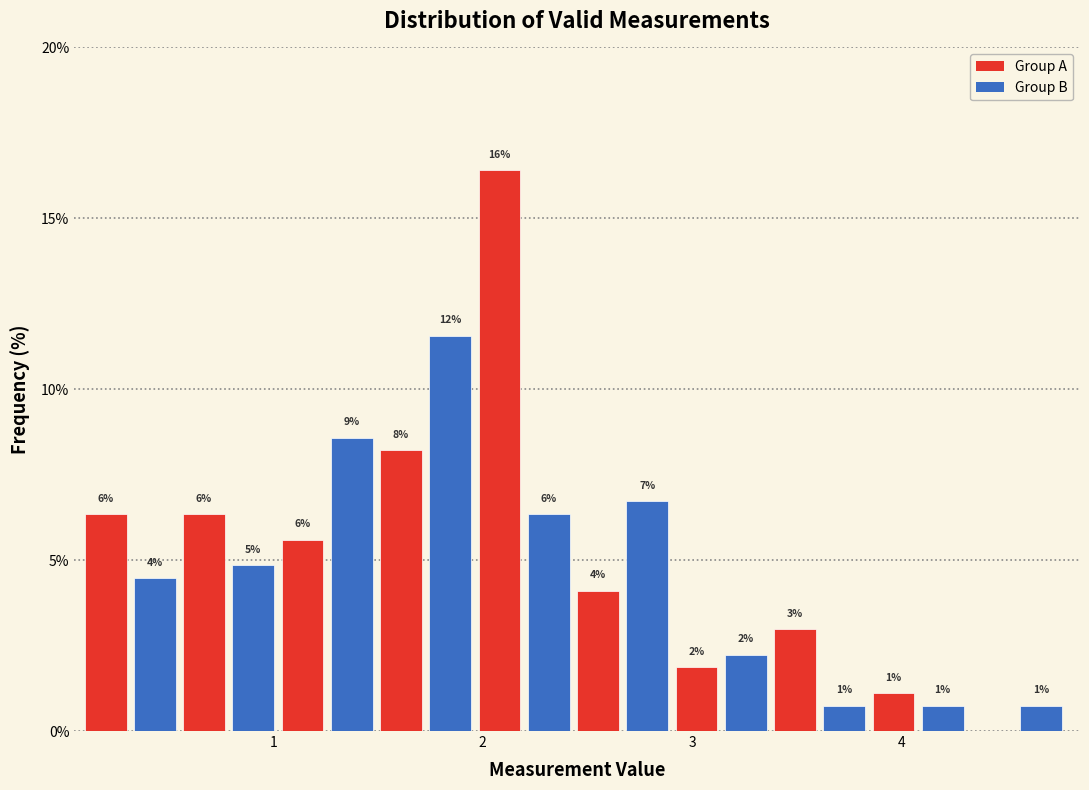

Read against the x-axis, roughly where is the centre of the tallest bar?

2.1